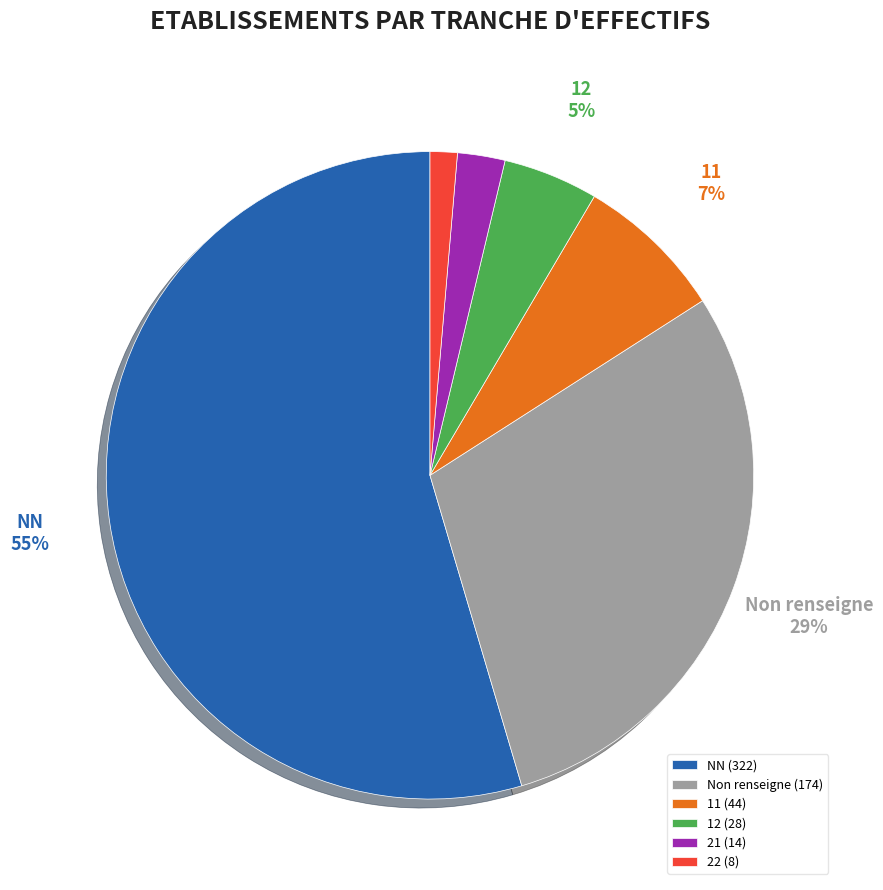

Is there any slice that represents more than half of the pie?

Yes